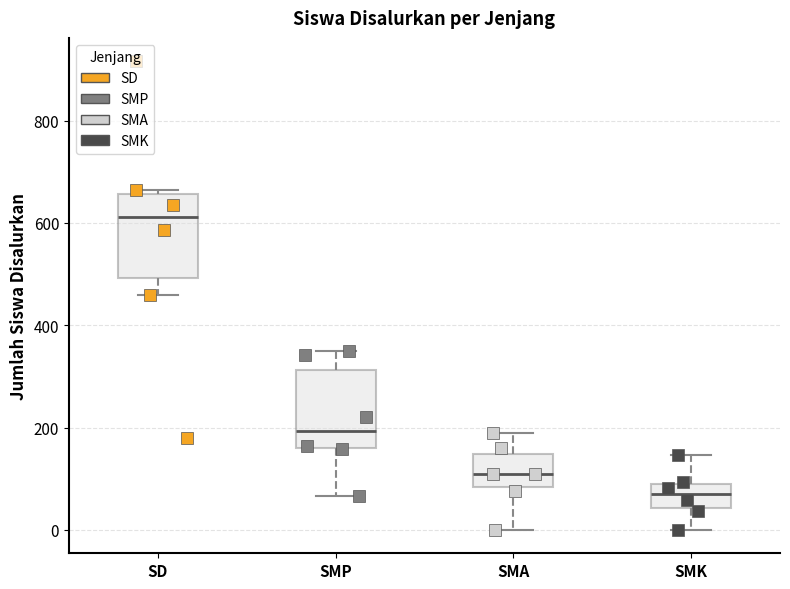

Reading left to right, read every box against the y-axis: the position of its median line, the range the box covers, and the ends of its whiskers. The values are not printed on the chart, so give them approximately, as read against the axis.

SD: median 620, box 500 to 660, whiskers 460 to 660 (just above the box's upper edge)
SMP: median 200, box 160 to 320, whiskers 60 to 340
SMA: median 100, box 80 to 140, whiskers 0 to 180
SMK: median 80, box 40 to 100, whiskers 0 to 140